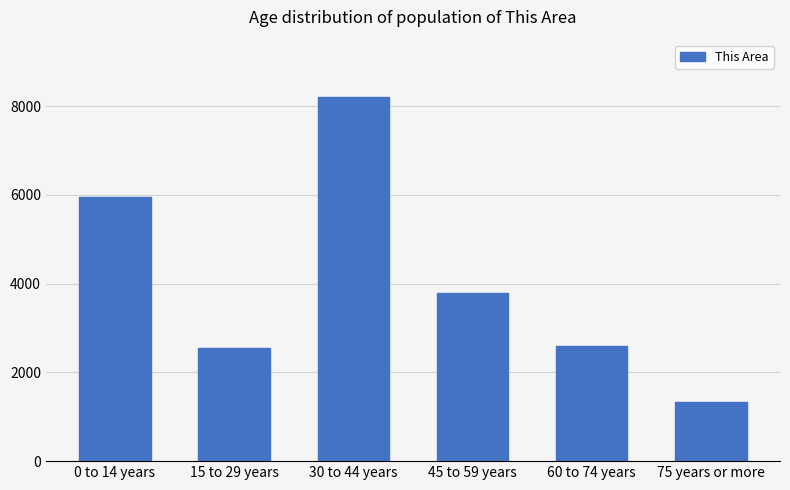

Which has a higher value, 0 to 14 years or 60 to 74 years?

0 to 14 years